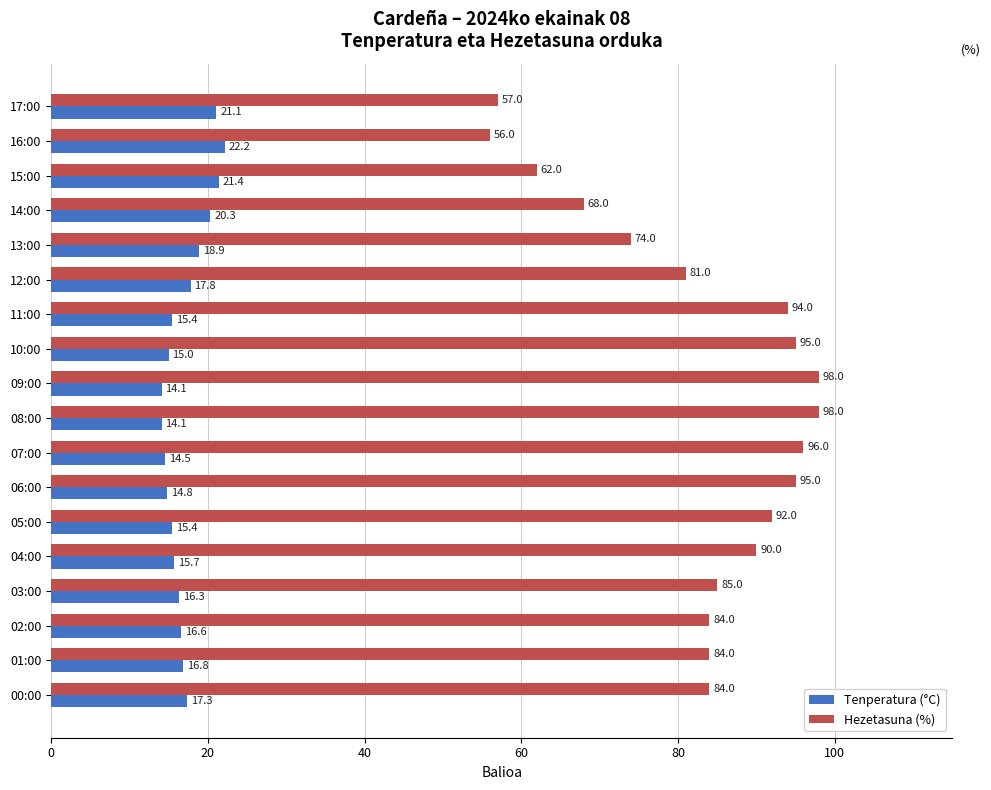

Between 06:00 and 04:00, which series saw the biggest shift?

Hezetasuna (%)